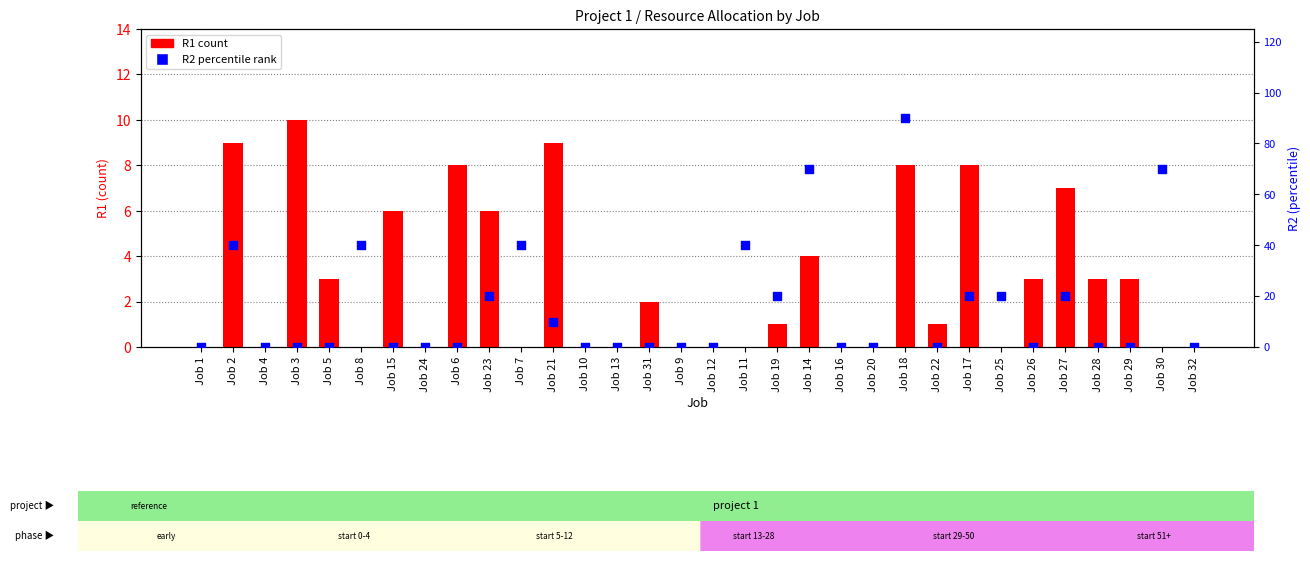

What is the total value across all series at Job 28?

3